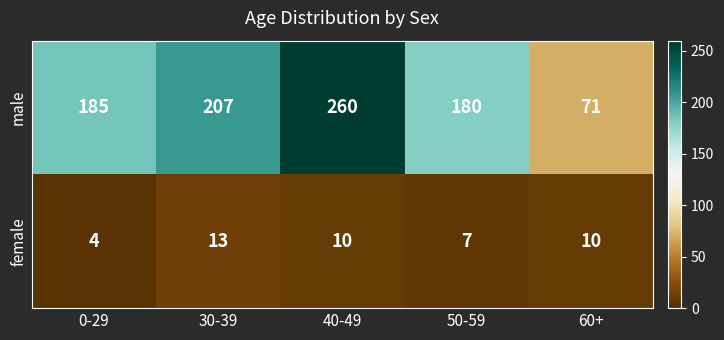

Where is female nearest to the value 8?

50-59